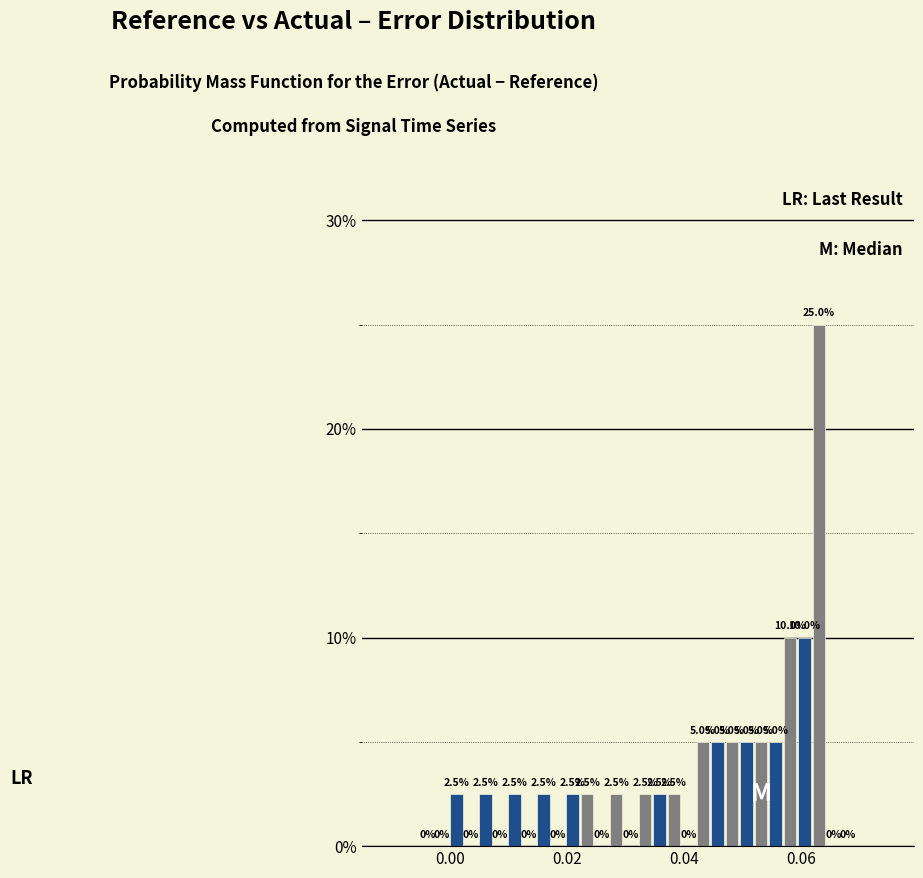

Read against the x-axis, roughly where is the centre of the tallest bar?

0.062